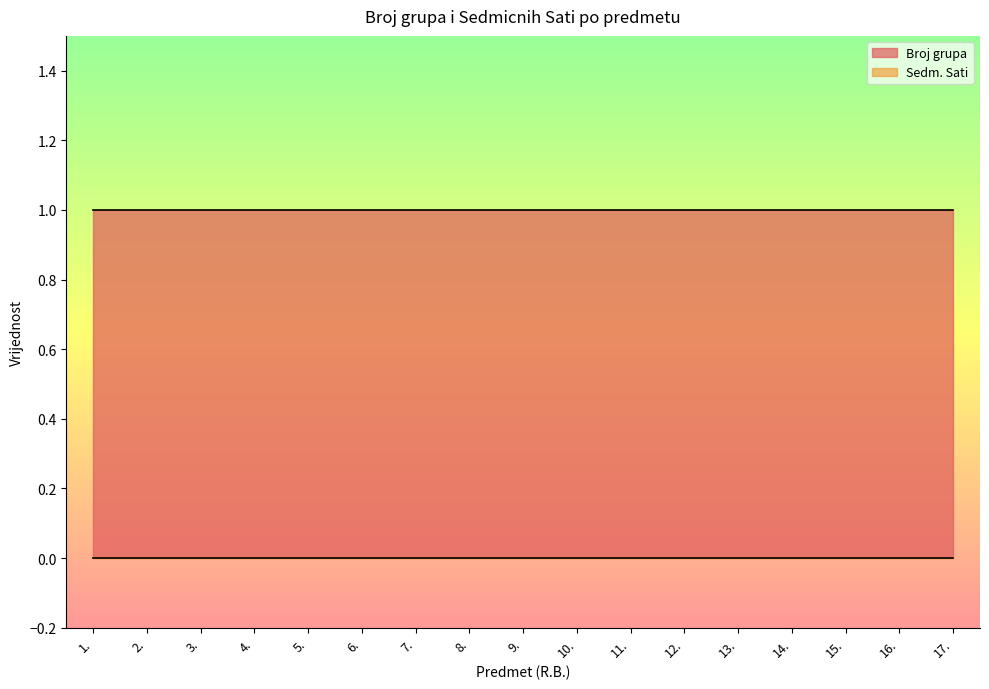

What is the maximum value for Broj grupa?

1